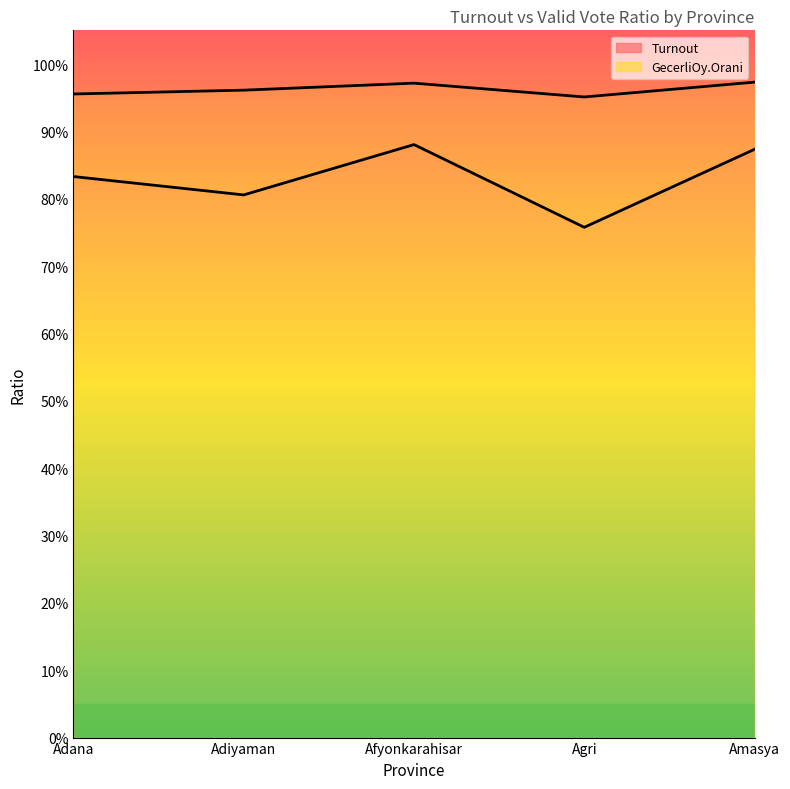

Reading left to right, transcribe all the data shown in this chart.

Turnout line: 0.8	0.8	0.9	0.8	0.9
GecerliOy.Orani line: 1.0	1.0	1.0	1.0	1.0